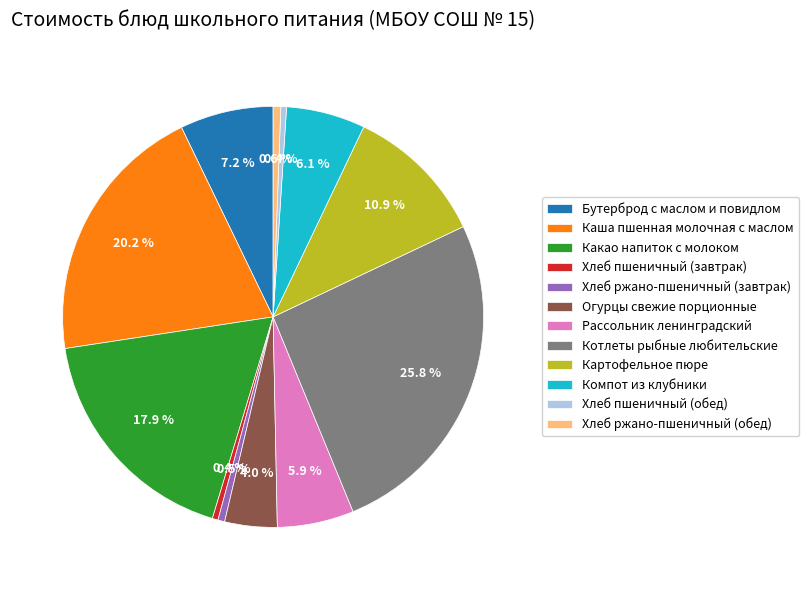

Does any single category account for the majority?

No